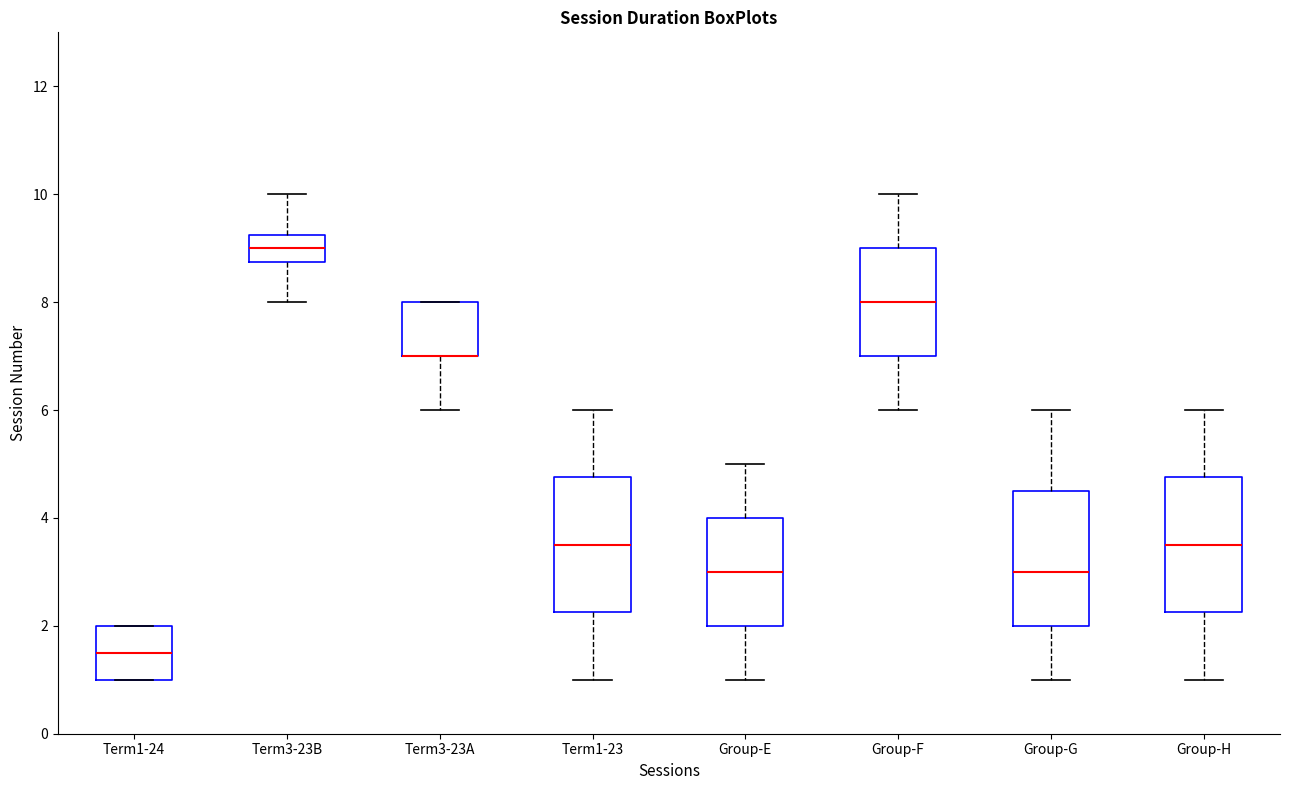

Where does the lower whisker of the box for Term1-23 end on the y-axis? The values are not printed on the chart, so give them approximately, as read against the axis.

1.0